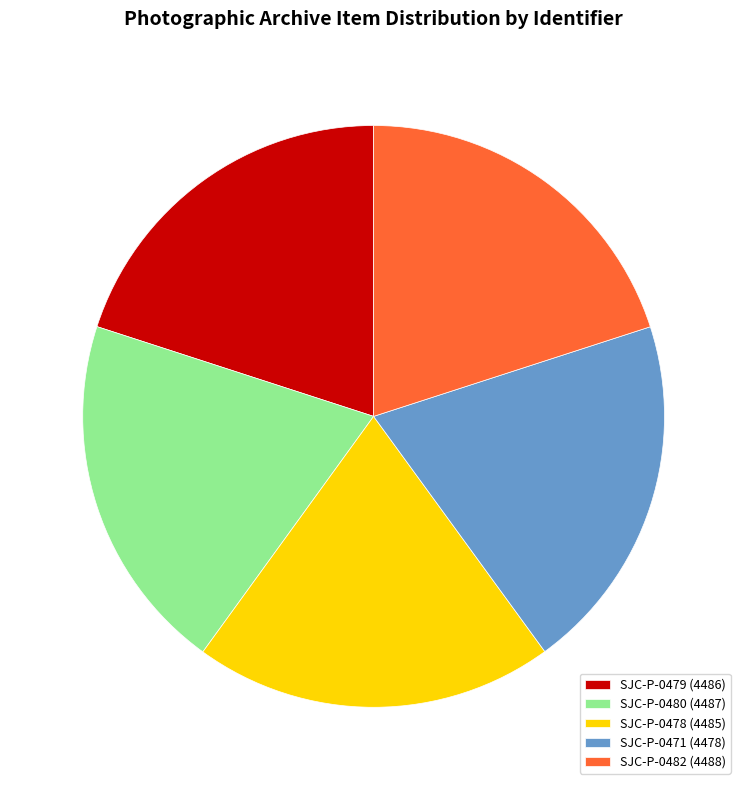

Does SJC-P-0480 (4487) represent more than half of the total?

No